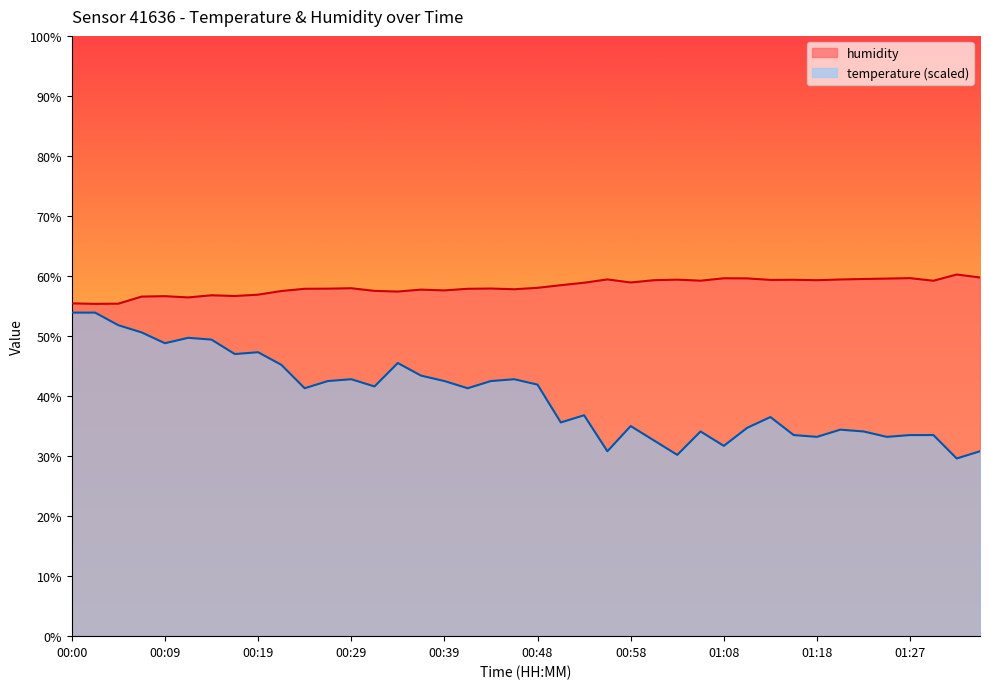

Rank the categories by temperature value from lowest to highest.

01:32, 01:03, 00:56, 01:35, 01:08, 01:01, 01:18, 01:25, 01:15, 01:27, 01:30, 01:06, 01:23, 01:20, 01:10, 00:58, 00:51, 01:13, 00:53, 00:24, 00:41, 00:31, 00:48, 00:26, 00:39, 00:43, 00:29, 00:46, 00:36, 00:22, 00:34, 00:17, 00:19, 00:09, 00:14, 00:12, 00:07, 00:05, 00:00, 00:02